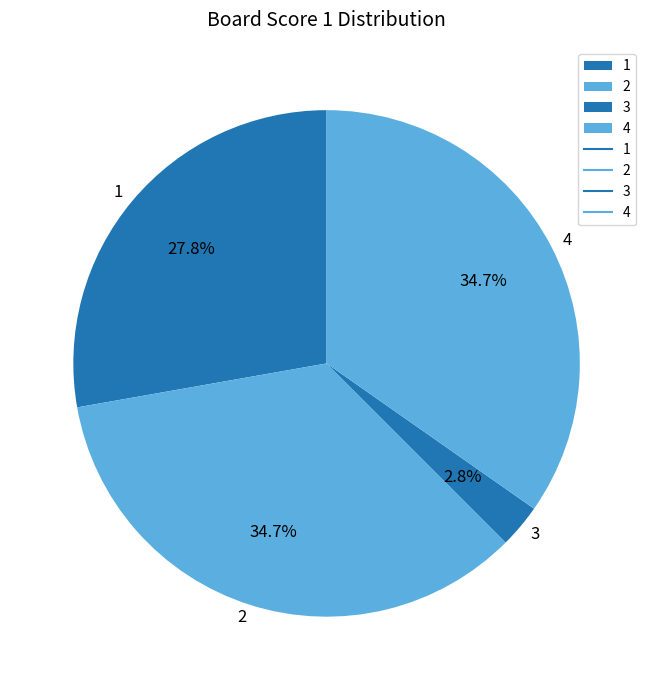

Which has a higher value, 4 or 1?

4